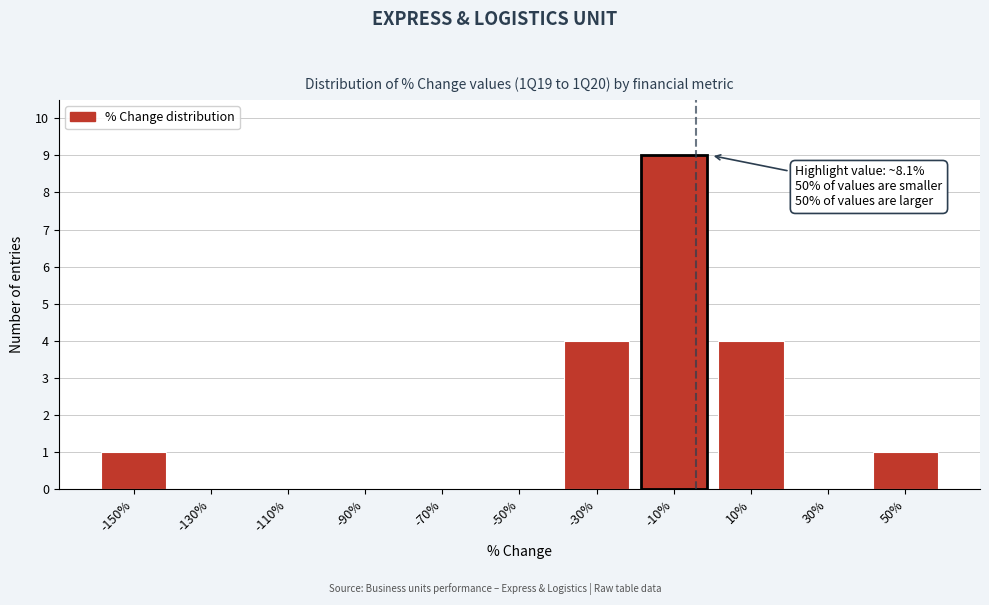

Reading right to left, transcribe all the data shown in this chart.

50%=1	30%=0	10%=4	-10%=9	-30%=4	-50%=0	-70%=0	-90%=0	-110%=0	-130%=0	-150%=1